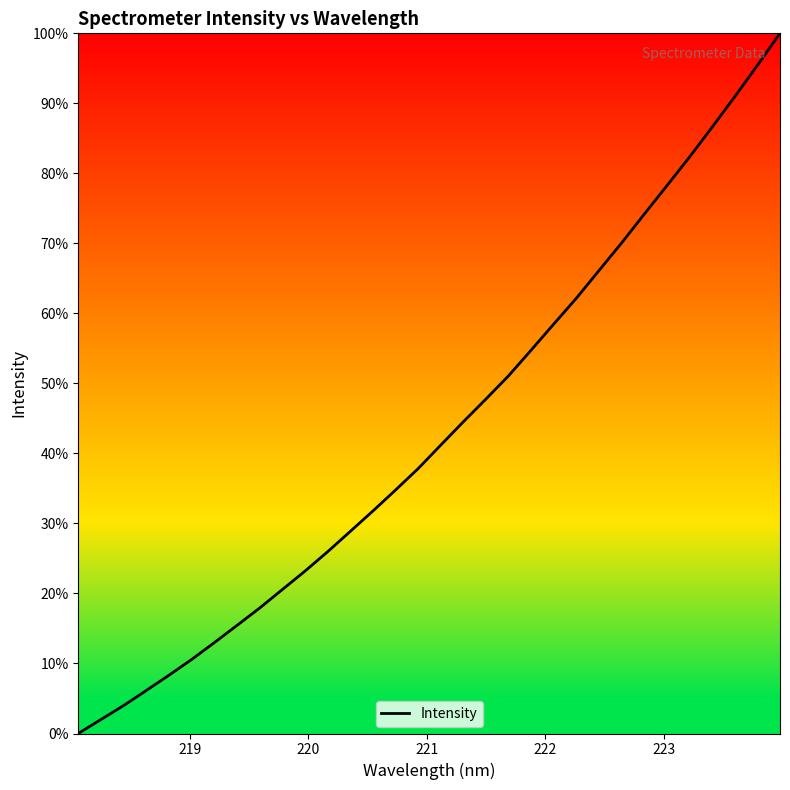

What is the difference between the maximum and minimum values?

100.0